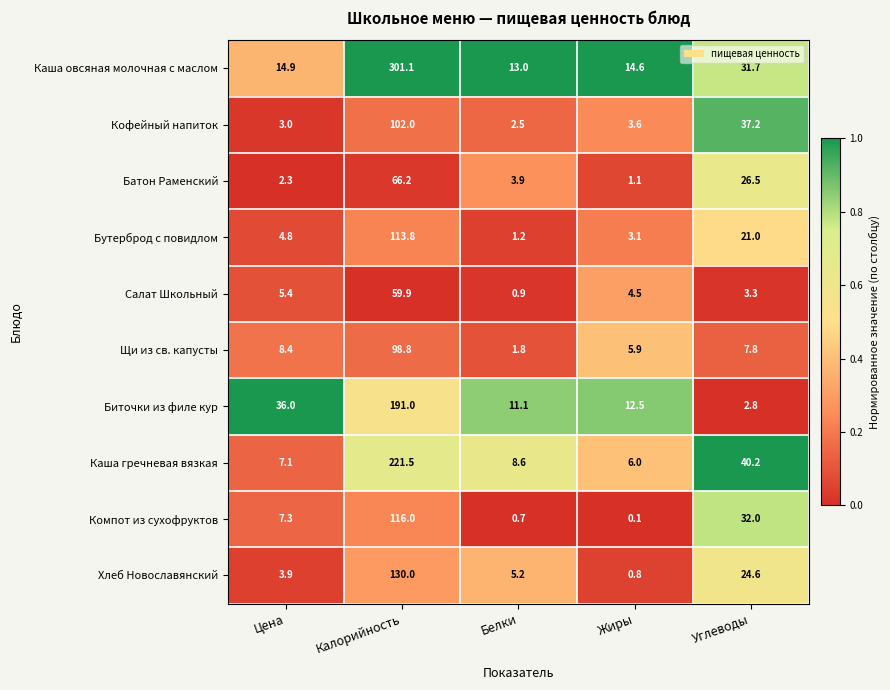

Rank the series by their maximum value, from highest to lowest.

Каша овсяная молочная с маслом, Каша гречневая вязкая, Биточки из филе кур, Хлеб Новославянский, Компот из сухофруктов, Бутерброд с повидлом, Кофейный напиток, Щи из св. капусты, Батон Раменский, Салат Школьный